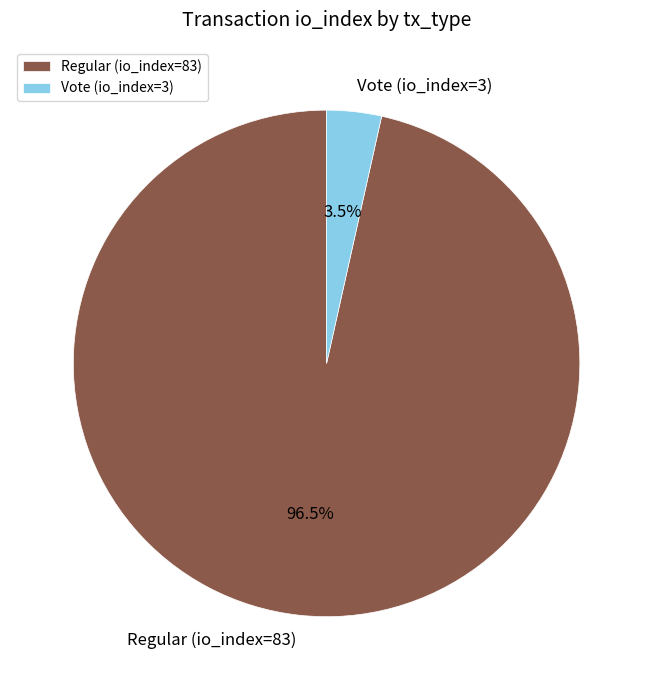

Rank the categories by value from highest to lowest.

Regular (io_index=83), Vote (io_index=3)